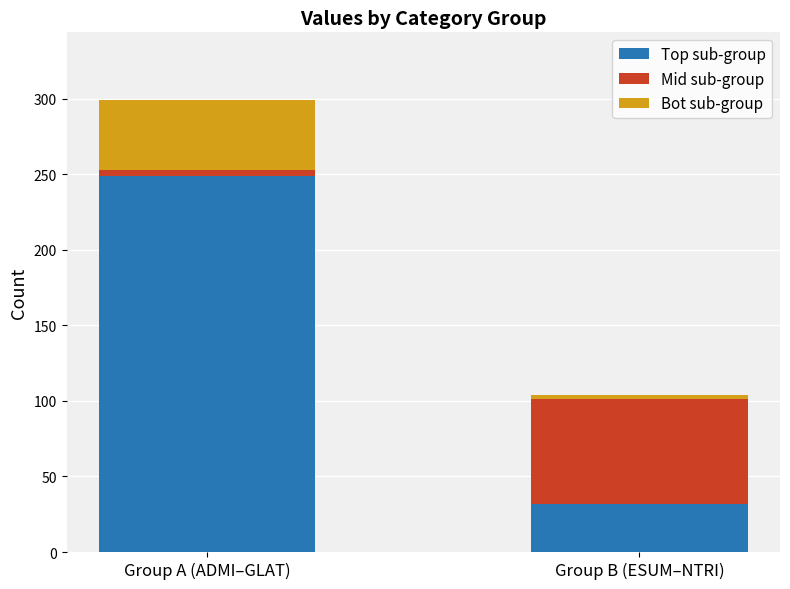

The value of Top sub-group at Group B (ESUM–NTRI) is 32. True or false?

True